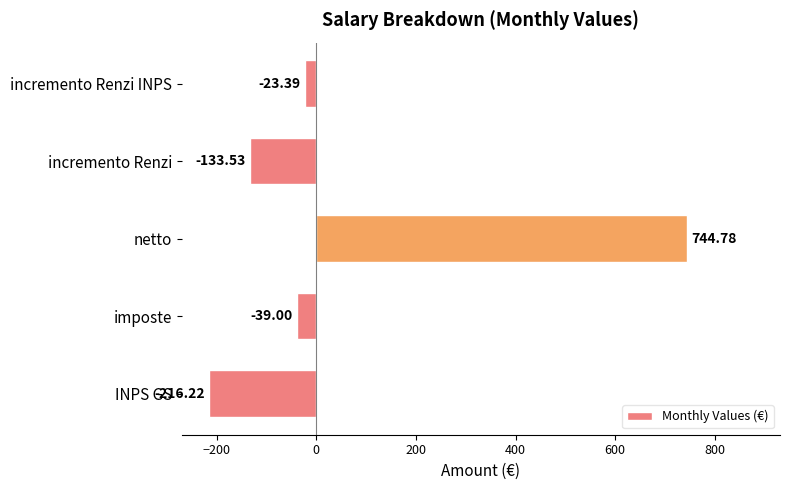

At which label is the value closest to 264?

incremento Renzi INPS